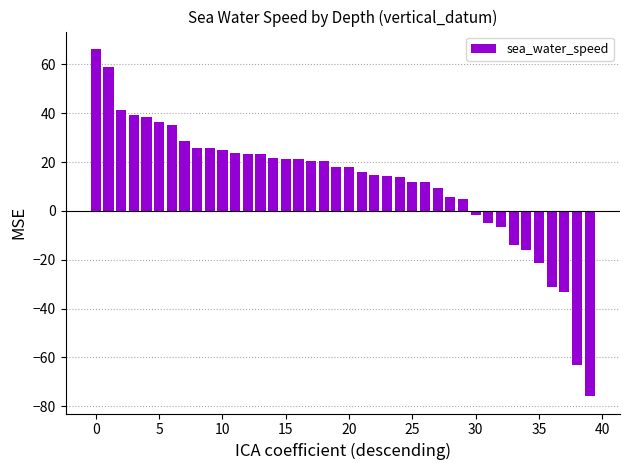

What is the maximum value shown in the chart?

66.3